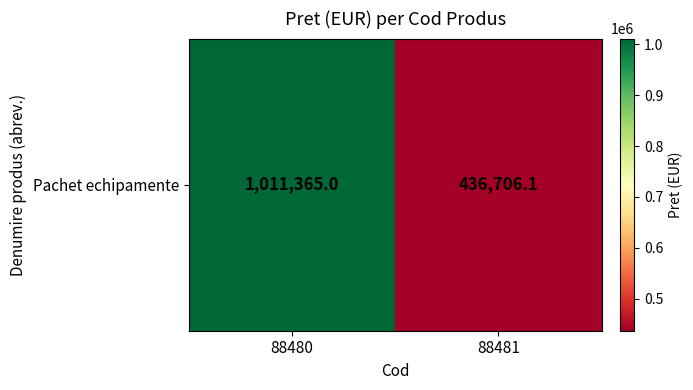

What is the average value?

724035.6